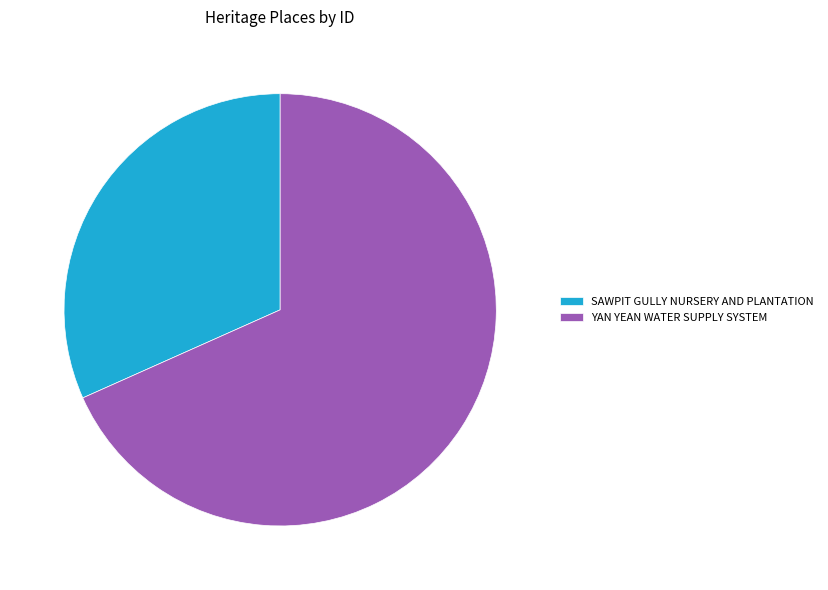

Which slice is the smallest?

SAWPIT GULLY NURSERY AND PLANTATION